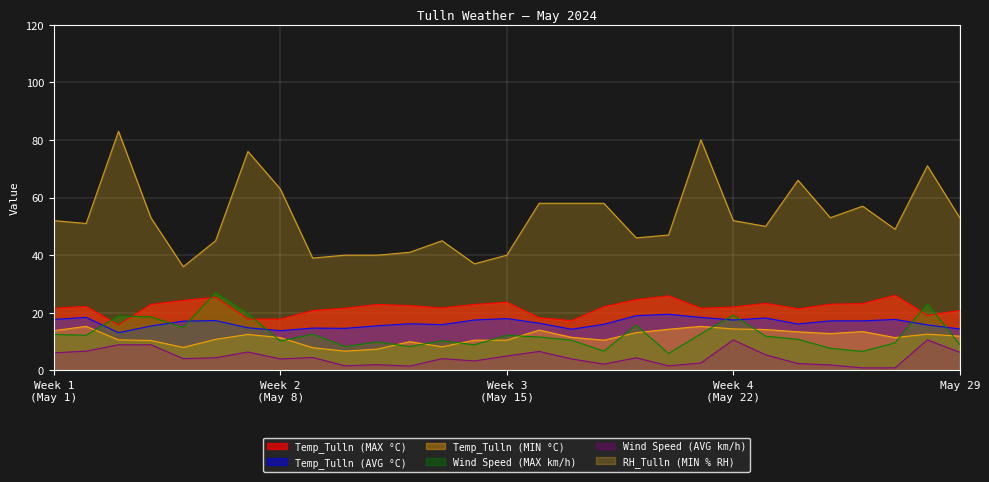

What is the lowest value of the Temp_Tulln (MIN °C) series?

6.7